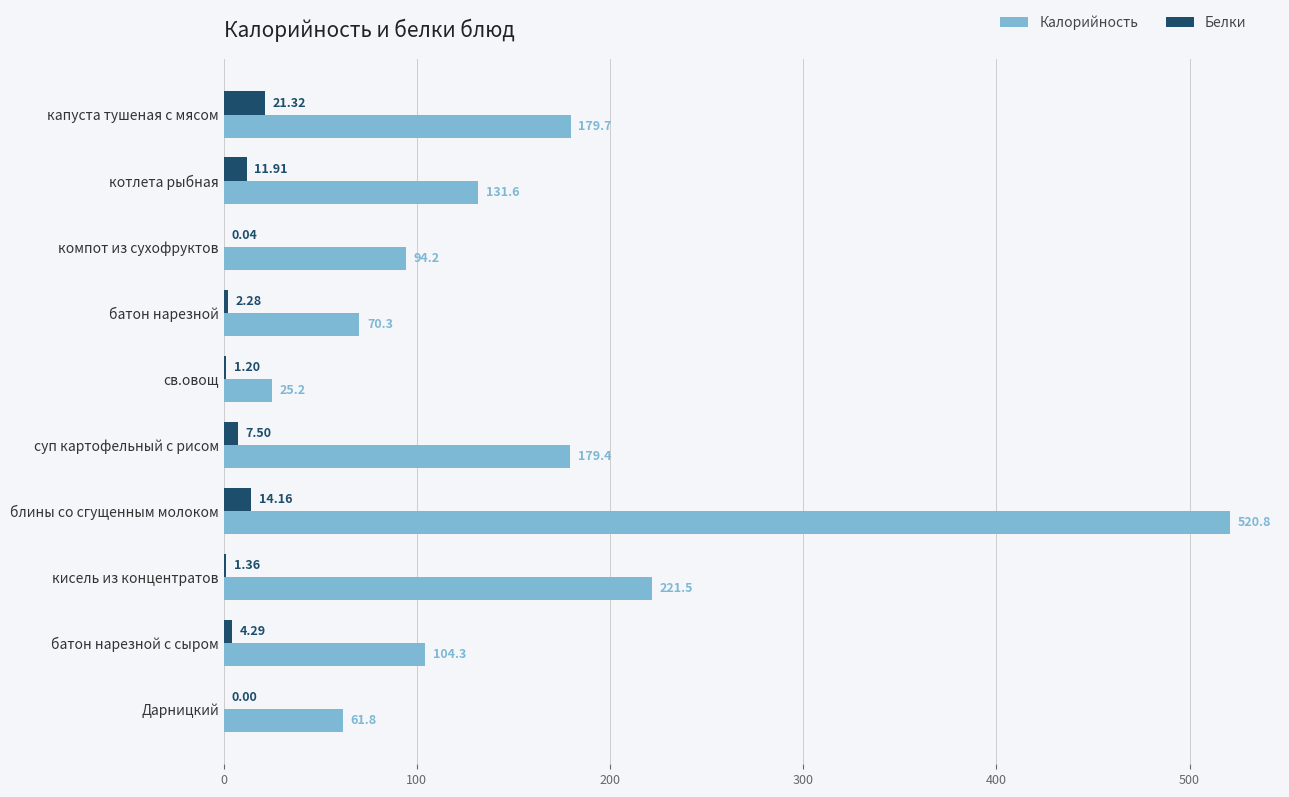

What is the sum of the Калорийность values at св.овощ and капуста тушеная с мясом?

204.9